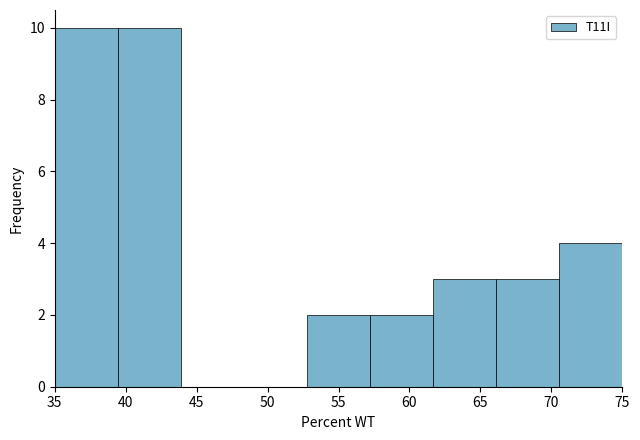

Reading left to right, transcribe this chart: for each bar, give the range it covers on the x-axis and its height. Neither the bar edges nor the heights are printed on the chart, so give them approximately, as read against the axes.

35.0 to 39.5: 10
39.5 to 44.0: 10
44.0 to 48.5: 0
48.5 to 53.0: 0
53.0 to 57.0: 2
57.0 to 61.5: 2
61.5 to 66.0: 3
66.0 to 70.5: 3
70.5 to 75.0: 4